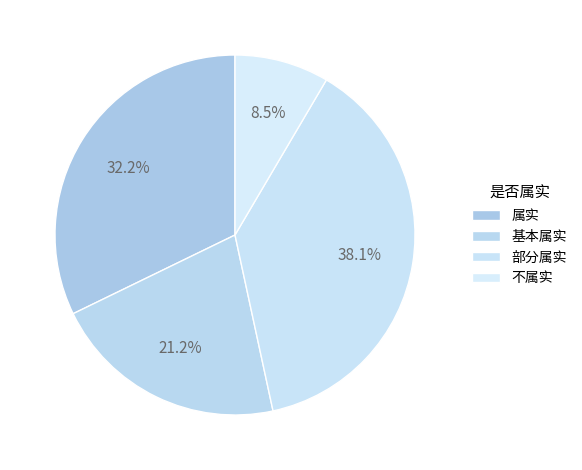

The 属实 slice represents 32% of the pie. True or false?

True